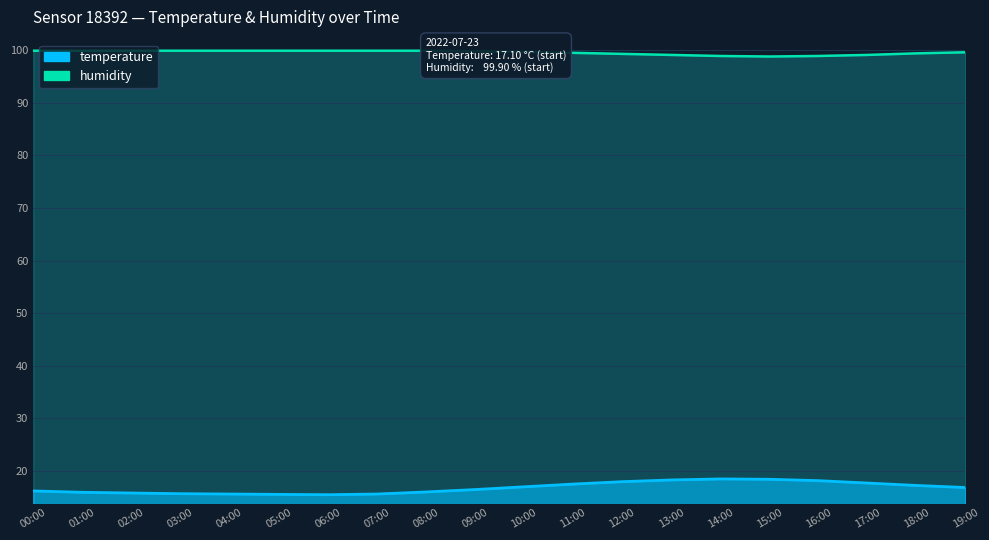

What is the label of the 2nd point from the left?

01:00